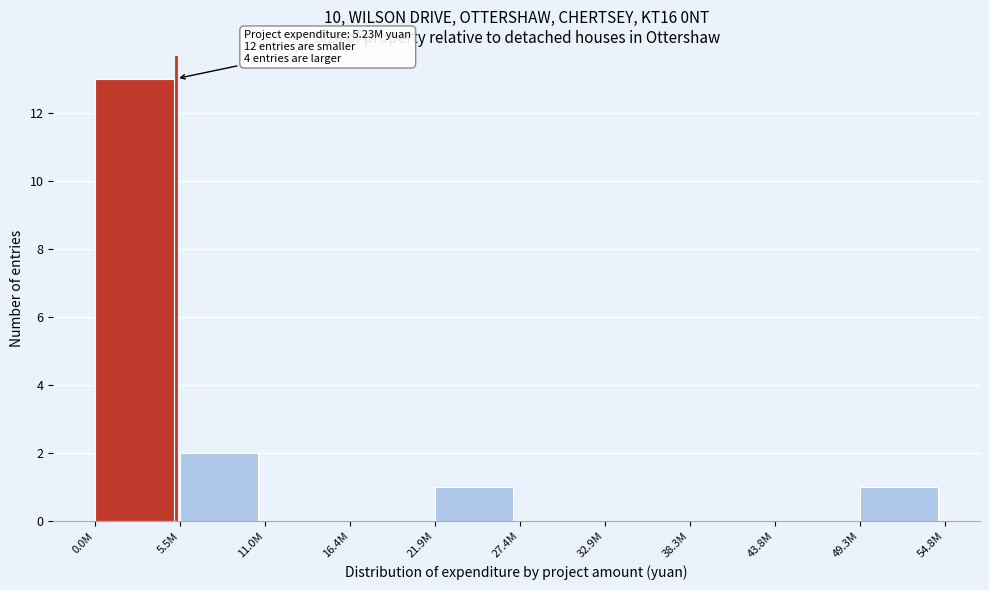

Reading right to left, what are all the values shown in this chart?

49.3M=1	43.8M=0	38.3M=0	32.9M=0	27.4M=0	21.9M=1	16.4M=0	11.0M=0	5.5M=2	0.0M=13